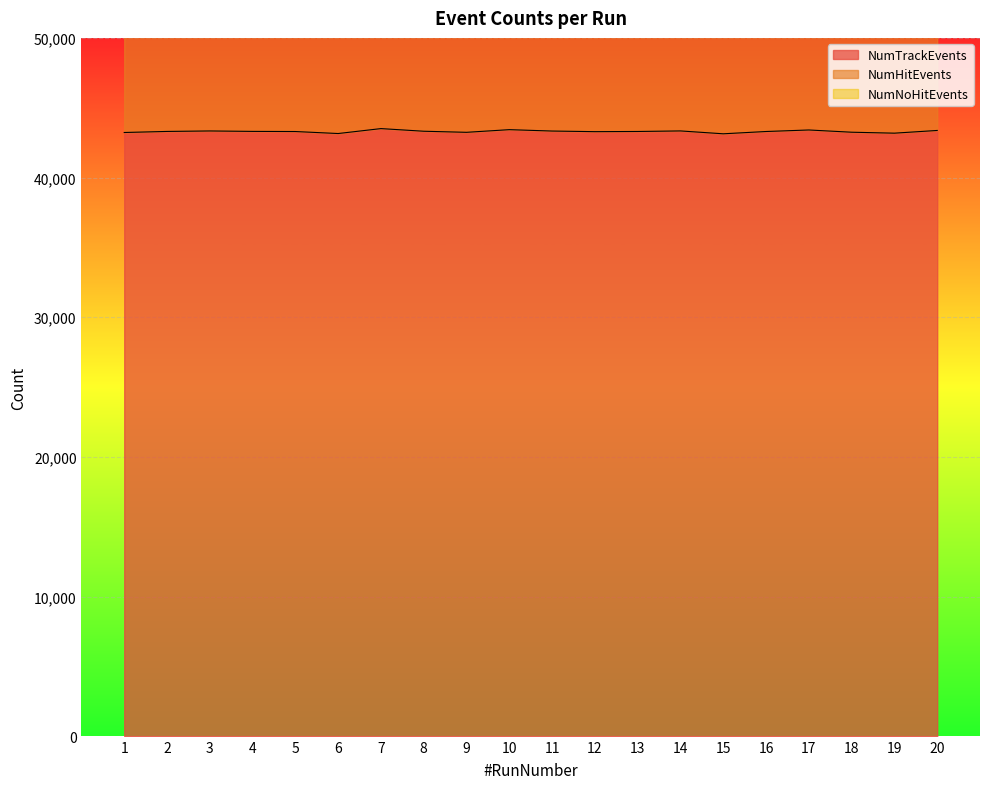

What is the difference between the NumHitEvents values at 14 and 15?

54